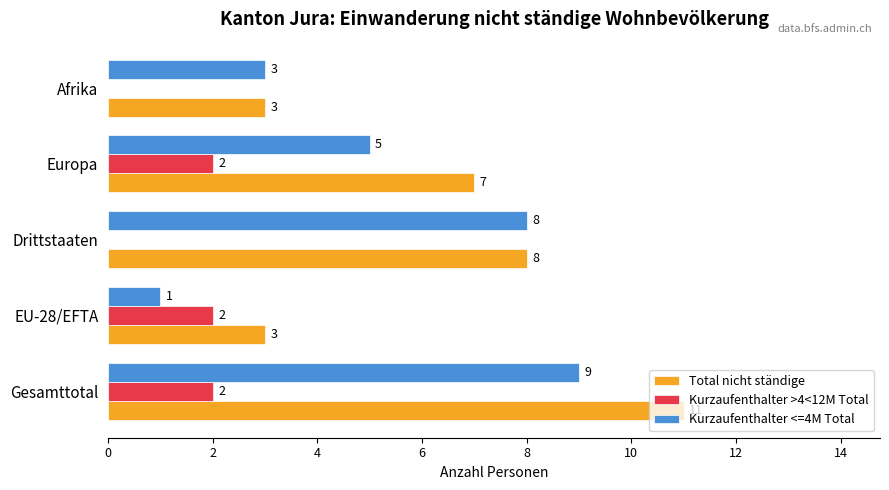

At which category is the sum across all series the highest?

Gesamttotal